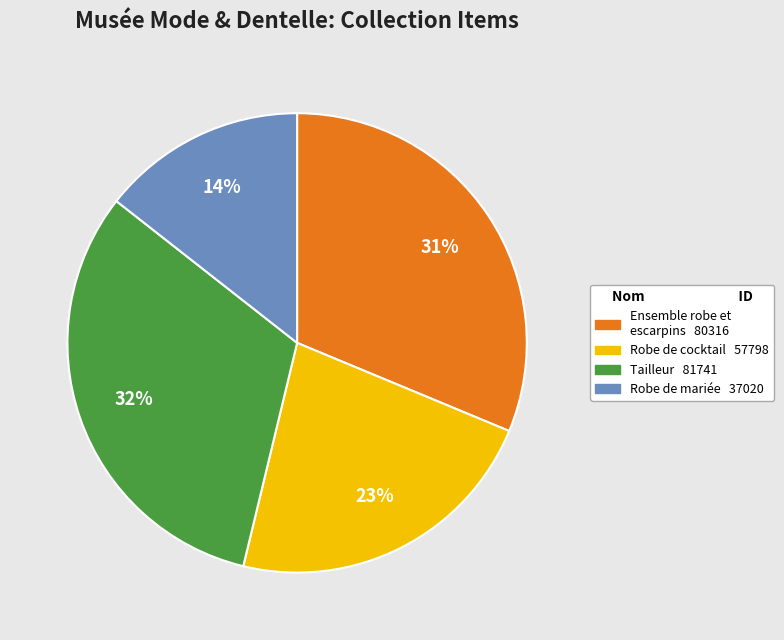

Is Robe de mariée the majority of the pie?

No